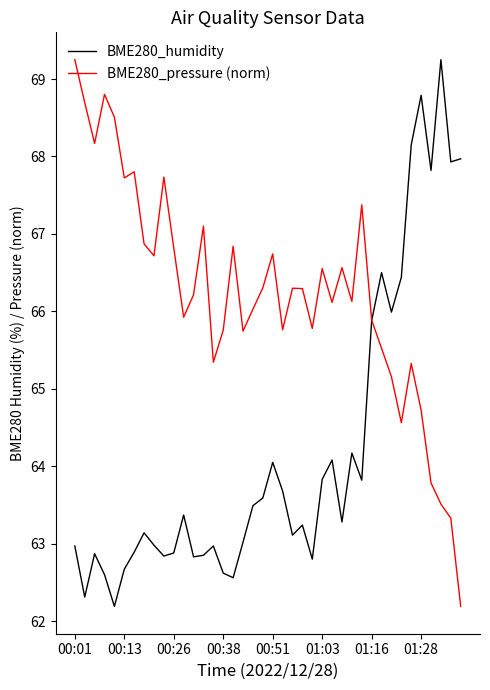

What is the lowest value of the BME280_pressure (norm) series?

62.2